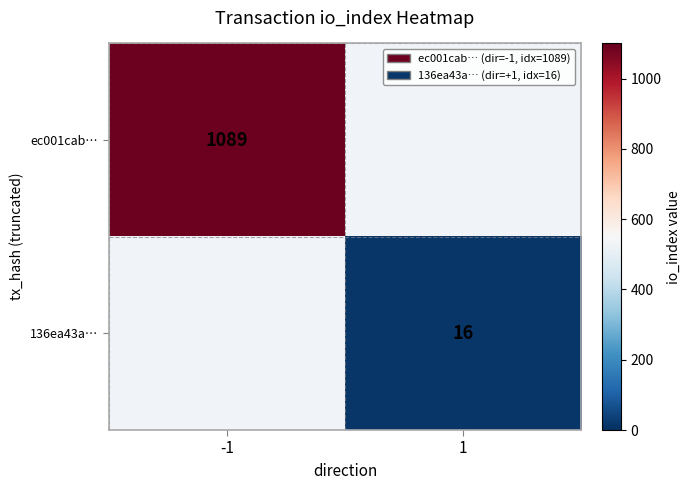

True or false: 136ea43a… has a value of 16 at 1.

True